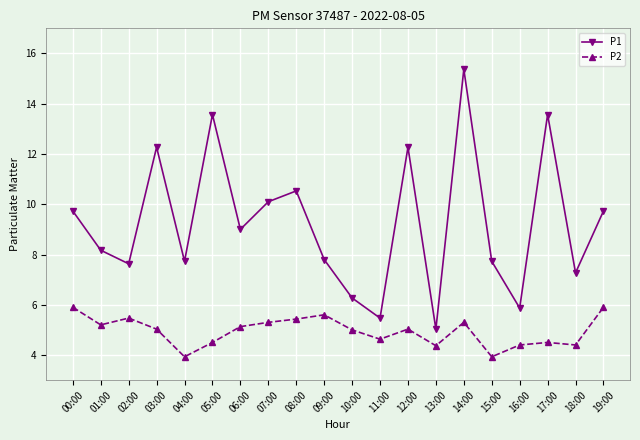

What is the smallest value displayed?

3.9